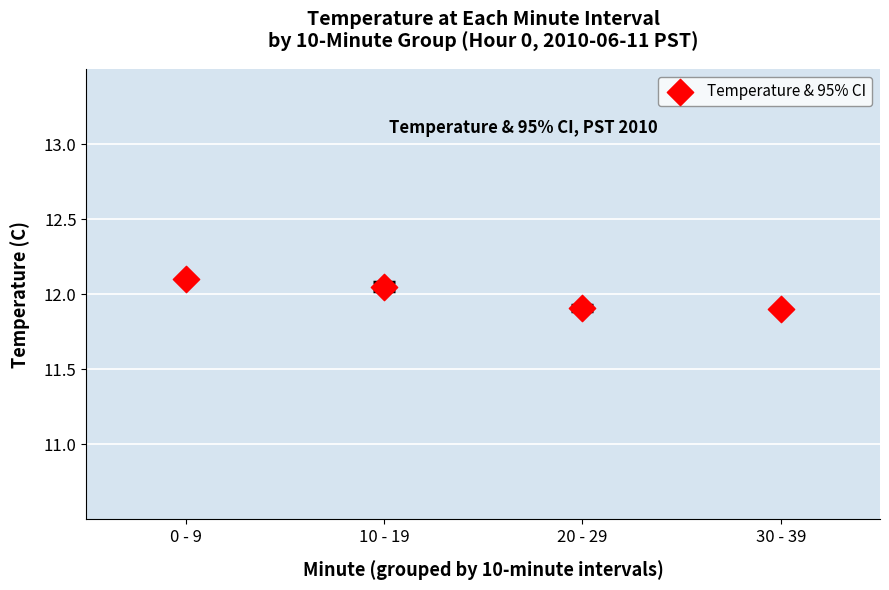

What is the range of X values (max minus min)?

3.0